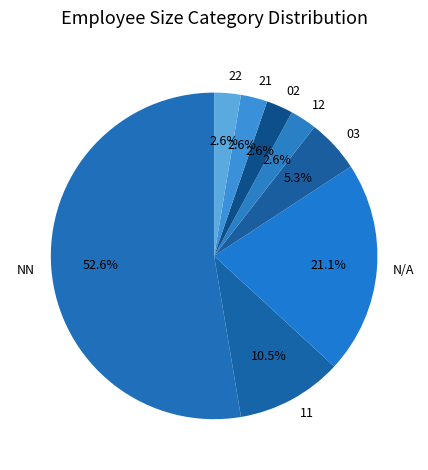

To the nearest percent, what percentage of the pie is 03?

5%